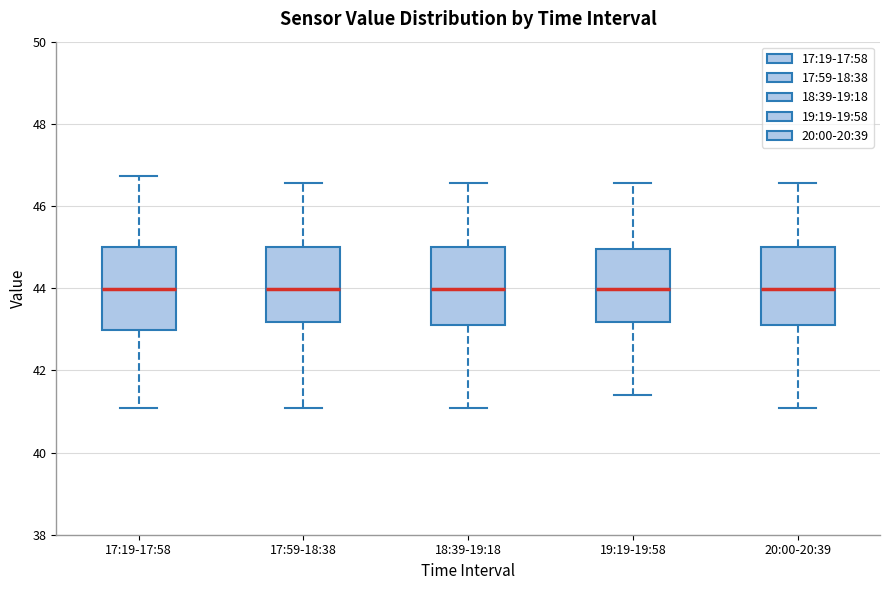

Reading left to right, read every box against the y-axis: the position of its median line, the range the box covers, and the ends of its whiskers. The values are not printed on the chart, so give them approximately, as read against the axis.

17:19-17:58: median 44.0, box 43.0 to 45.0, whiskers 41.0 to 46.8
17:59-18:38: median 44.0, box 43.2 to 45.0, whiskers 41.0 to 46.6
18:39-19:18: median 44.0, box 43.2 to 45.0, whiskers 41.0 to 46.6
19:19-19:58: median 44.0, box 43.2 to 45.0, whiskers 41.4 to 46.6
20:00-20:39: median 44.0, box 43.2 to 45.0, whiskers 41.0 to 46.6